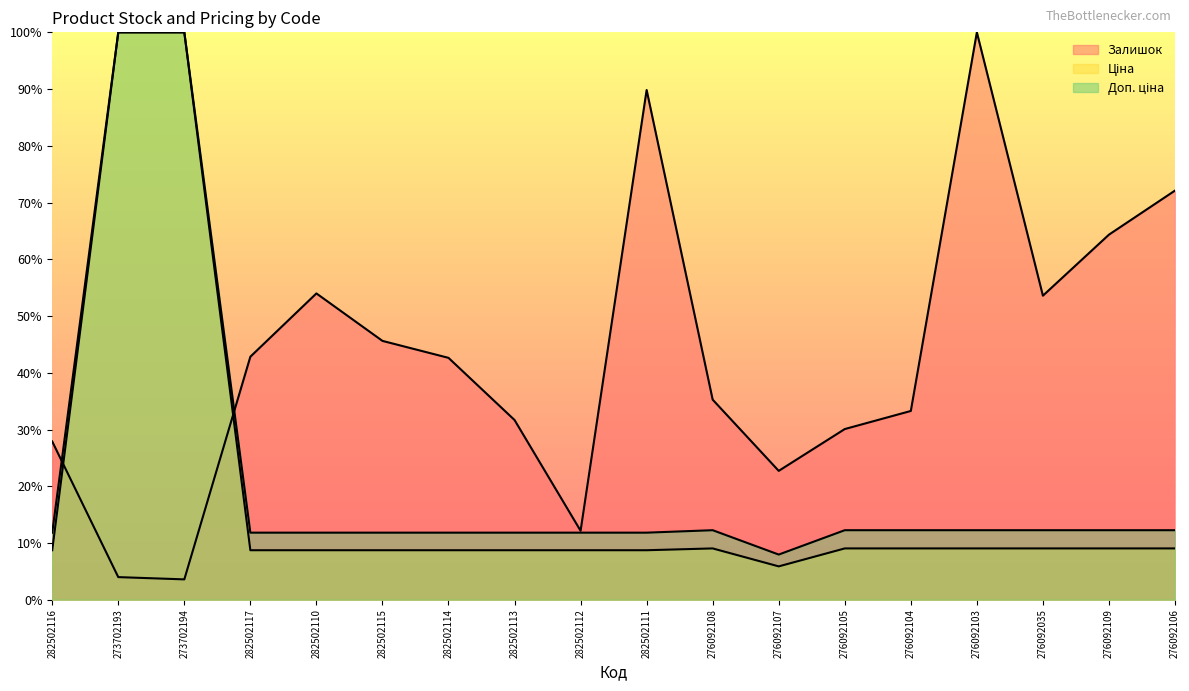

The Залишок series shows 27.9 at 282502116. True or false?

True